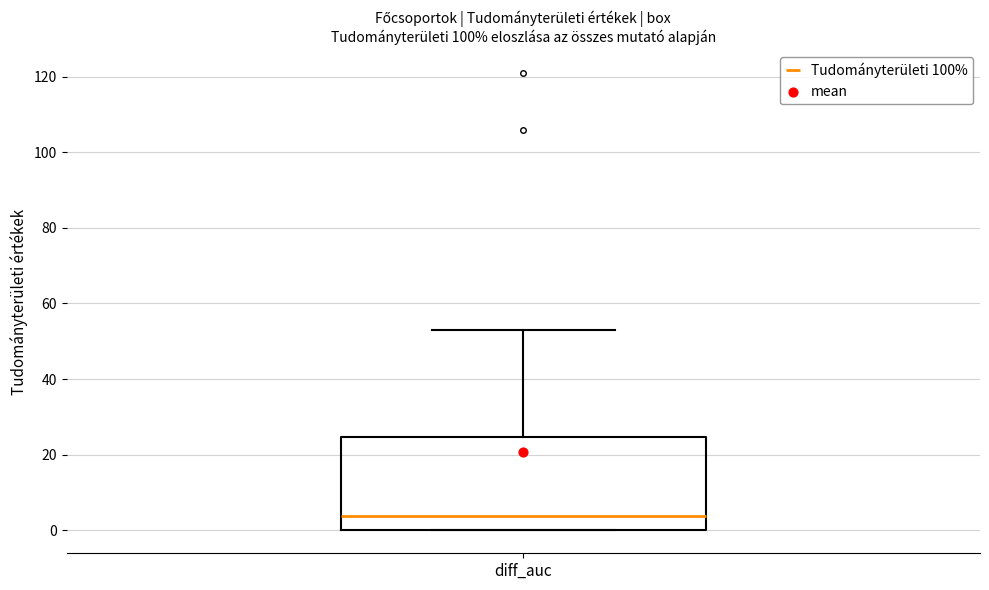

Read this box plot against the y-axis: the position of the median line, the range covered by the box, and the ends of both whiskers. The values are not printed on the chart, so give them approximately, as read against the axis.

median 4, box 0 to 24, whiskers 0 to 54